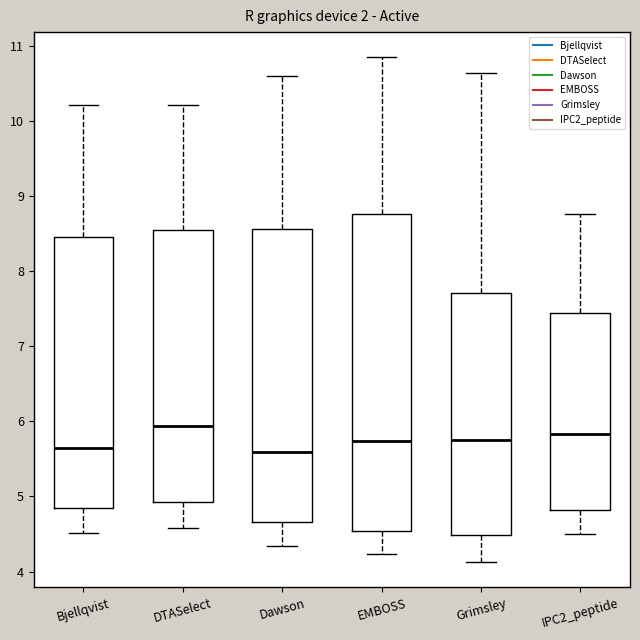

Which box is the tallest, from its lower edge to its upper edge?

EMBOSS